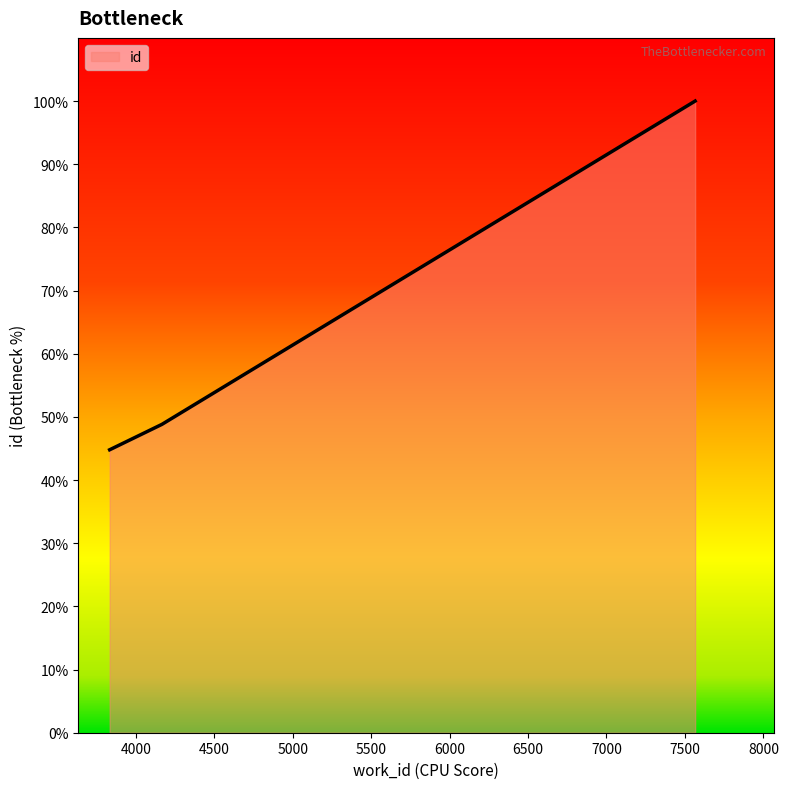

What is the minimum value shown in the chart?

44.8